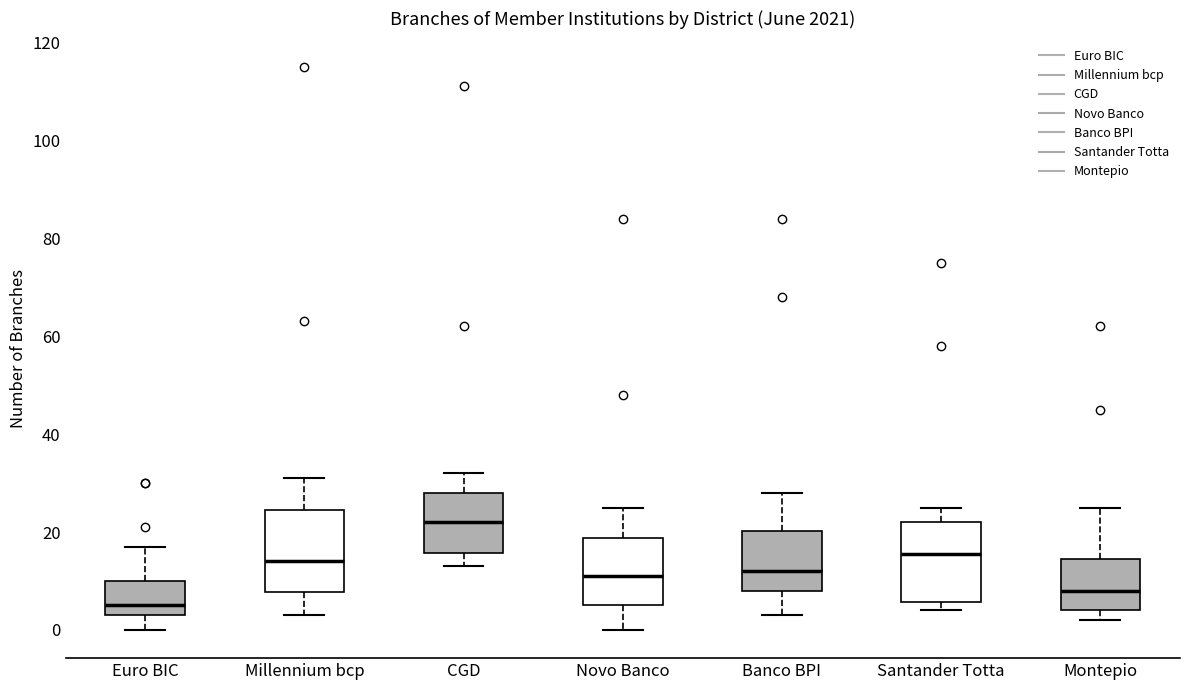

Reading left to right, transcribe this box plot: for each box, give where its median line is, the range the box spans, and where its two whiskers end, as read against the y-axis. The values are not printed on the chart, so give them approximately, as read against the axis.

Euro BIC: median 6, box 4 to 10, whiskers 0 to 18
Millennium bcp: median 14, box 8 to 24, whiskers 4 to 32
CGD: median 22, box 16 to 28, whiskers 14 to 32
Novo Banco: median 12, box 6 to 18, whiskers 0 to 26
Banco BPI: median 12, box 8 to 20, whiskers 4 to 28
Santander Totta: median 16, box 6 to 22, whiskers 4 to 26
Montepio: median 8, box 4 to 14, whiskers 2 to 26